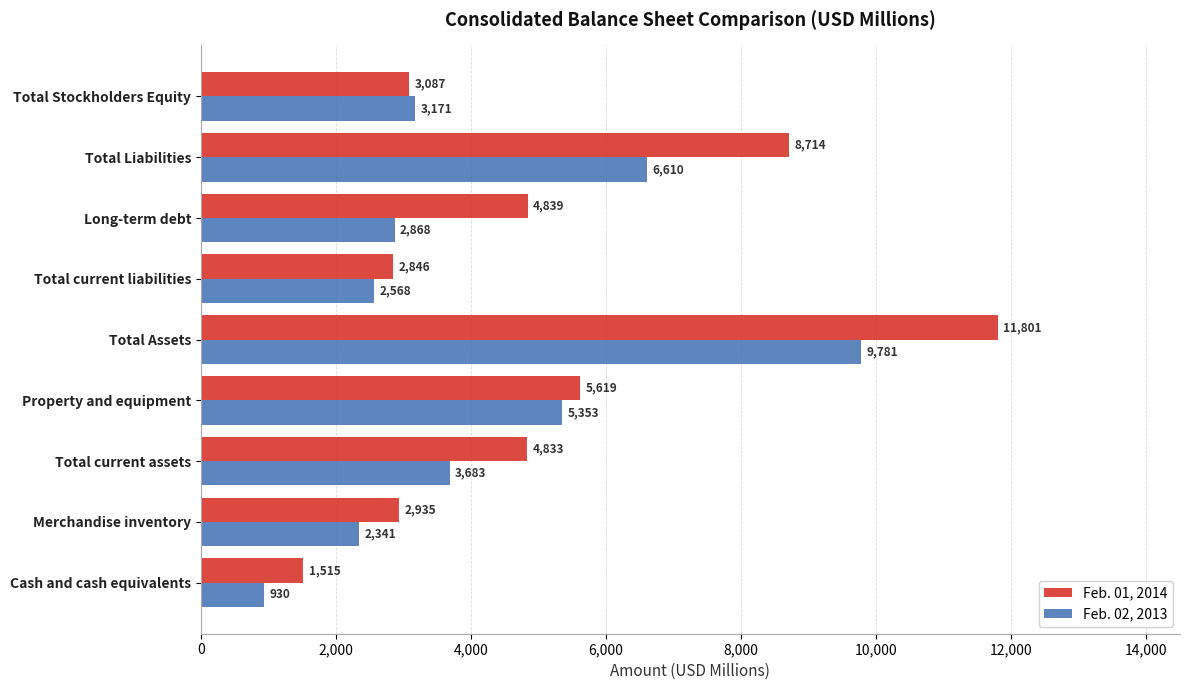

Where is Feb. 01, 2014 nearest to the value 6658?

Property and equipment